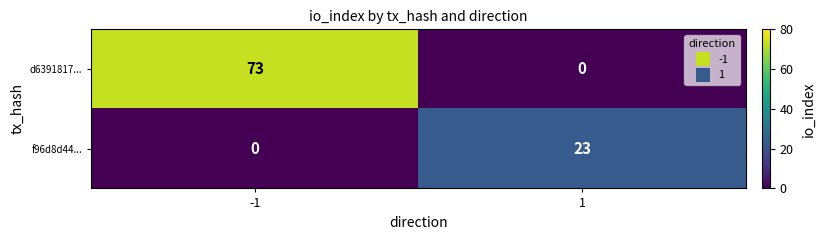

What is the spread (max minus min) of values at -1?

73